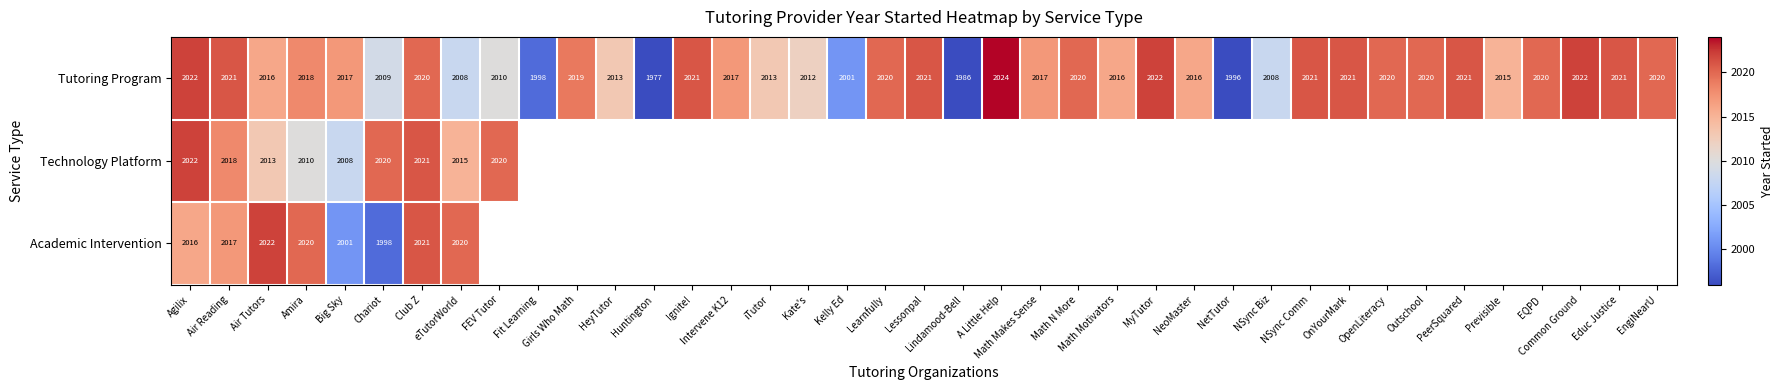

What is the difference between the maximum and minimum values in the Tutoring Program series?

47